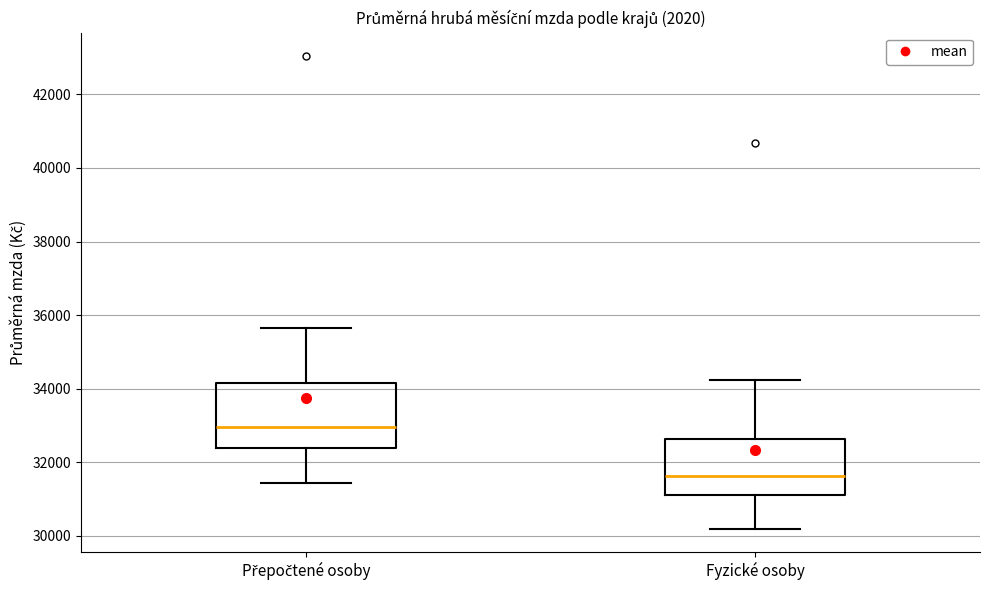

Where does the lower whisker of the box for Přepočtené osoby end on the y-axis? The values are not printed on the chart, so give them approximately, as read against the axis.

31400